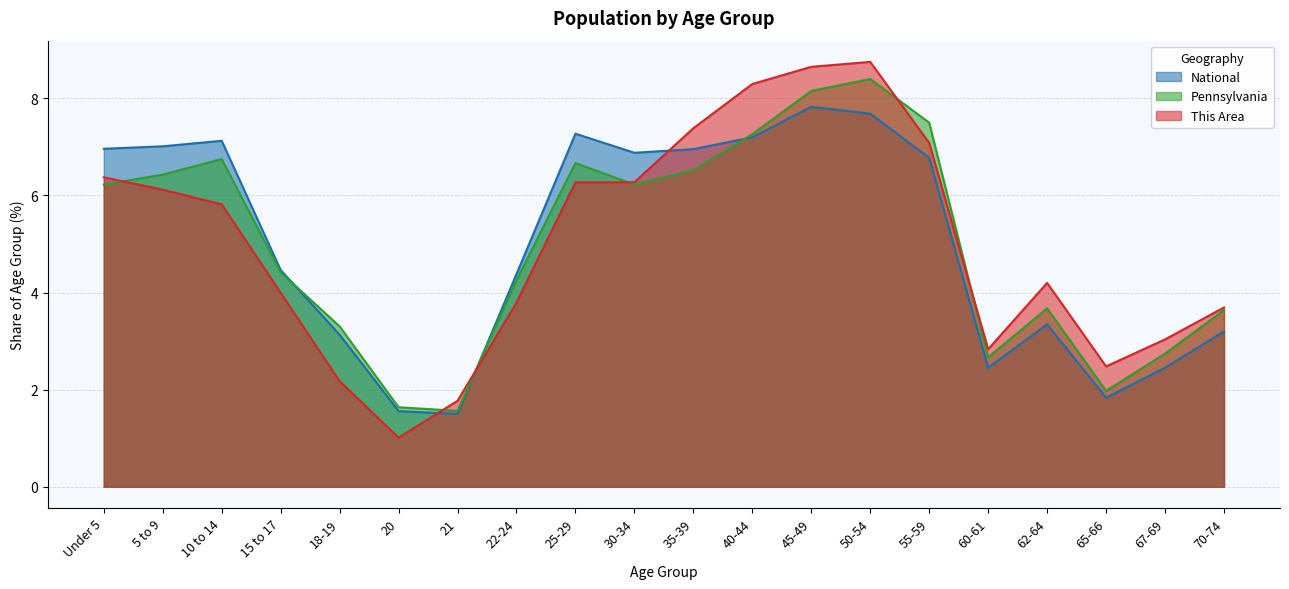

What is the spread (max minus min) of values at 15 to 17?

0.5